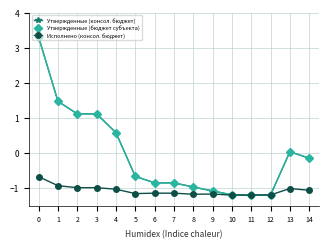

Does the chart have visible grid lines?

Yes